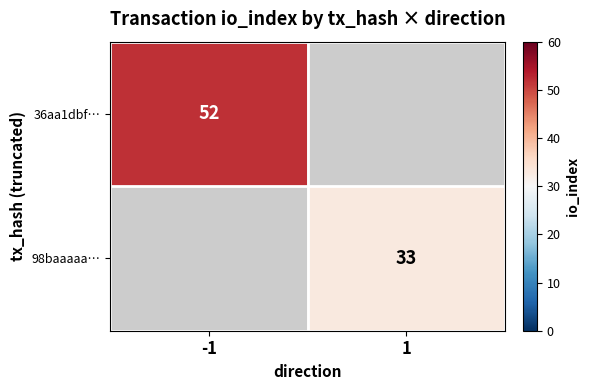

True or false: 36aa1dbf… has a value of 52 at -1.

True